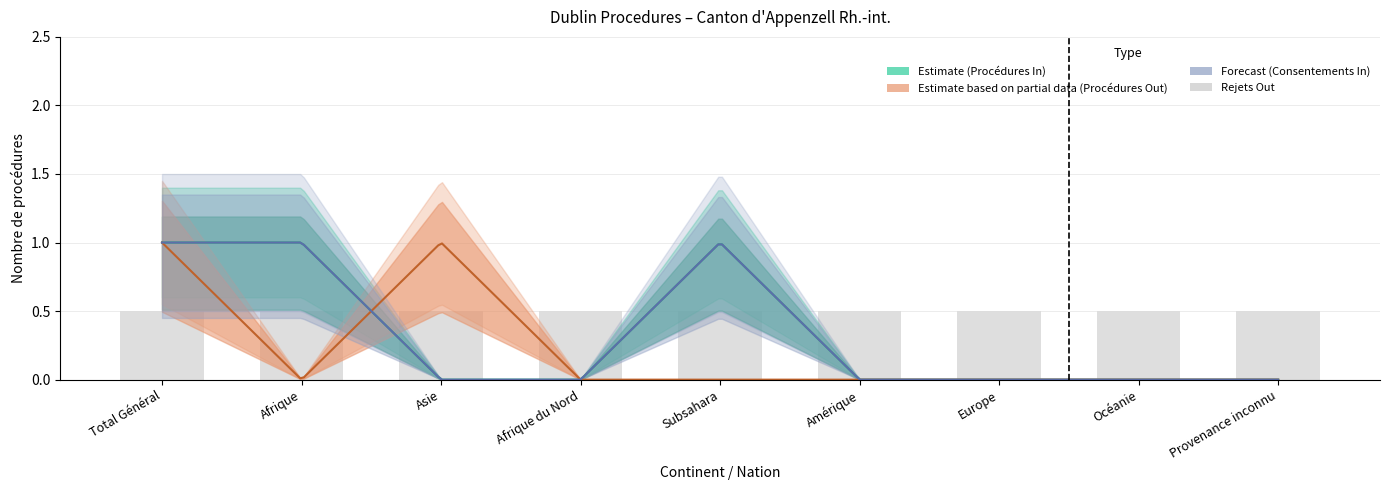

Which category has the highest value in the Procédures In series?

Total Général